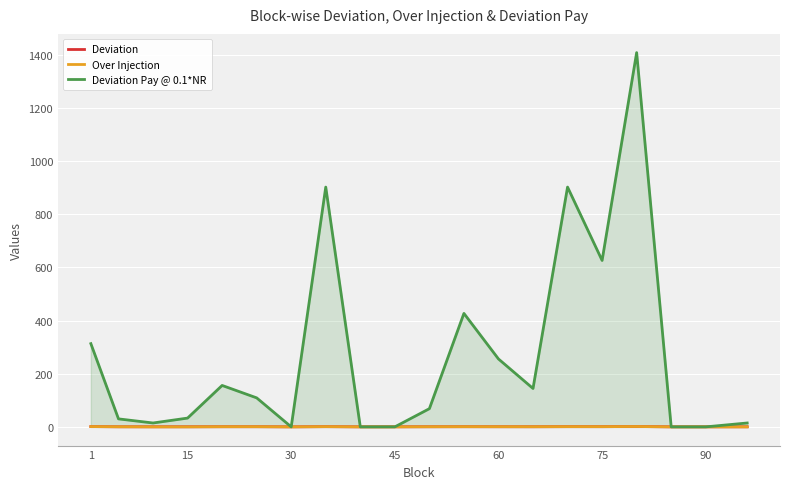

How many positive values does the Over Injection series have?

12